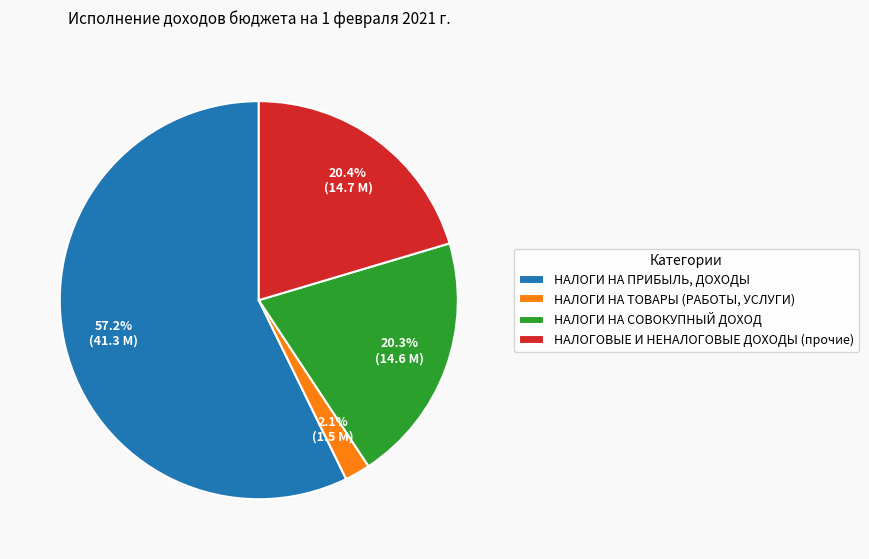

Rank the categories by value from lowest to highest.

НАЛОГИ НА ТОВАРЫ (РАБОТЫ, УСЛУГИ), НАЛОГИ НА СОВОКУПНЫЙ ДОХОД, НАЛОГОВЫЕ И НЕНАЛОГОВЫЕ ДОХОДЫ (прочие), НАЛОГИ НА ПРИБЫЛЬ, ДОХОДЫ